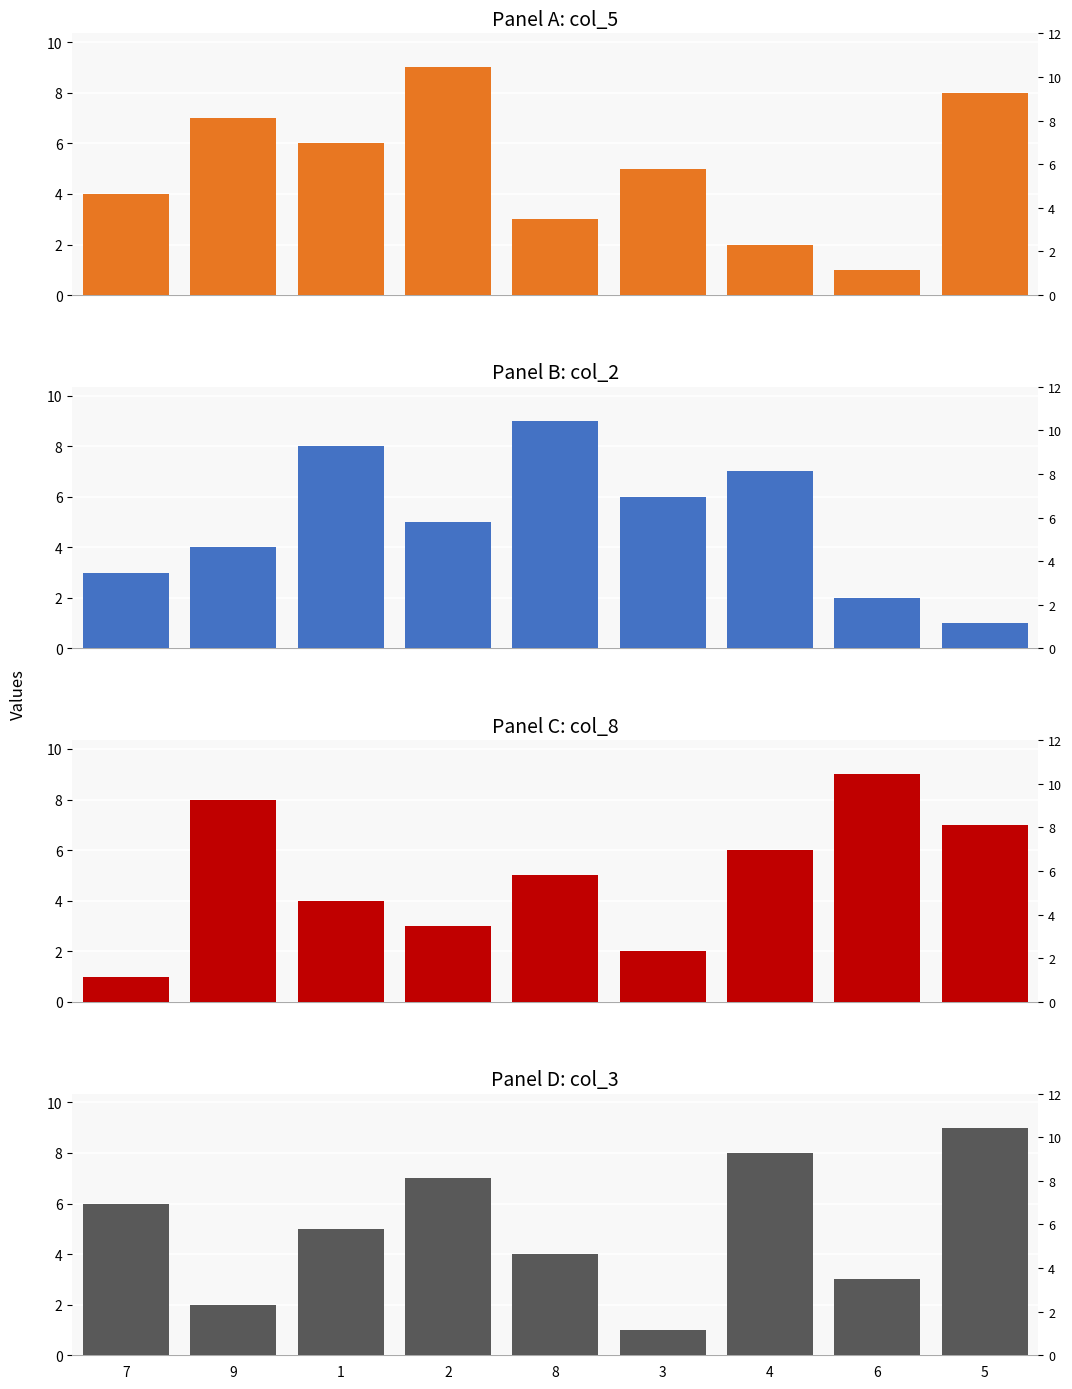

Which category has the highest value in the col_8 series?

6